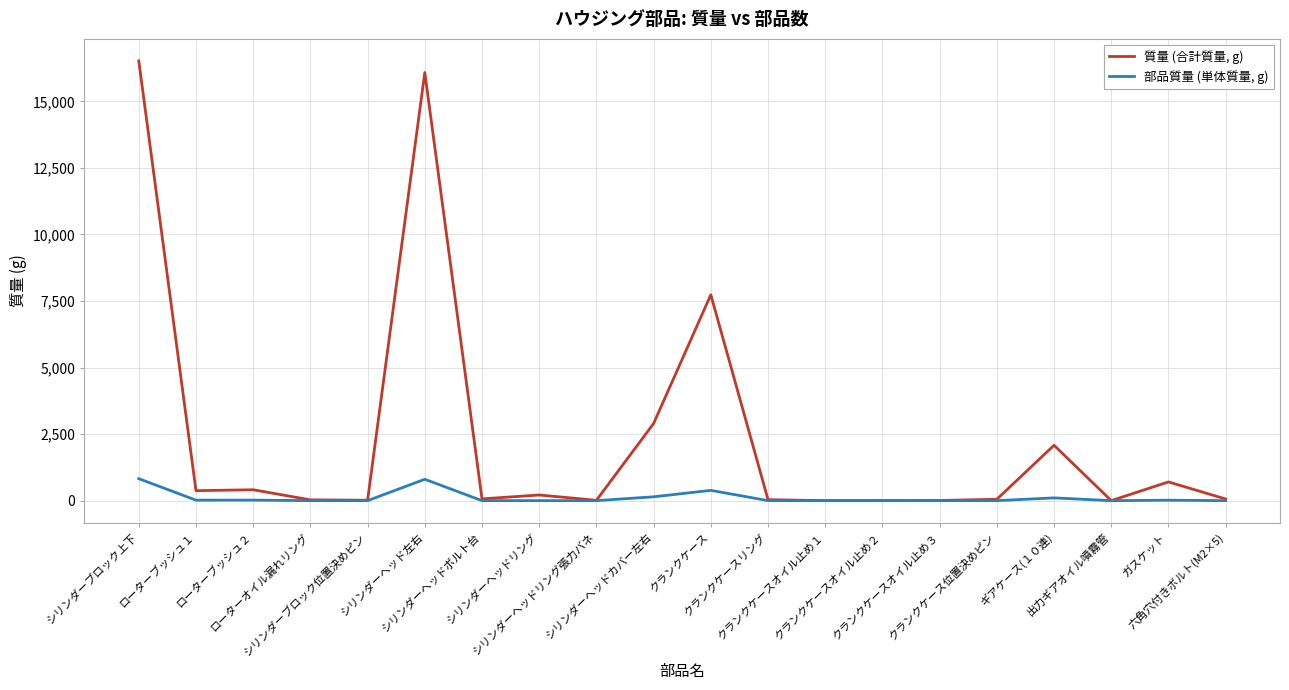

What are all the series names shown in the legend?

質量 (合計質量, g), 部品質量 (単体質量, g)